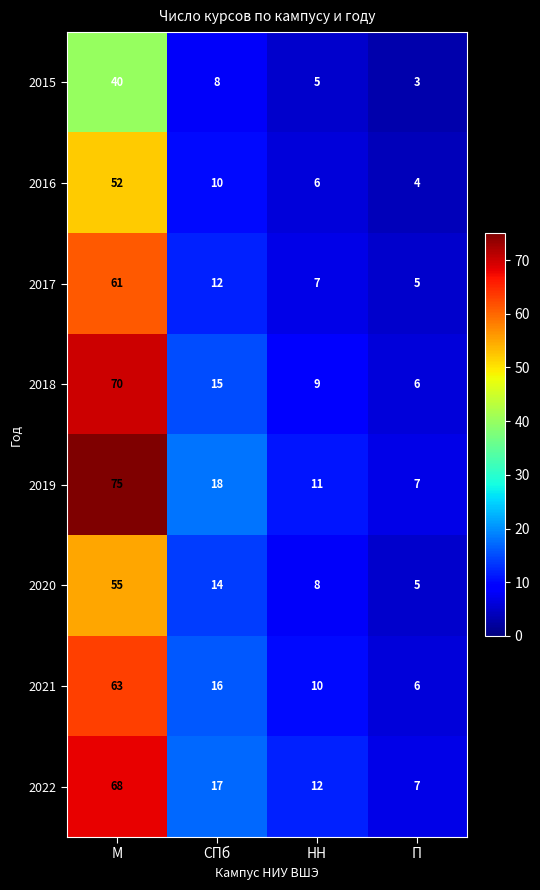

True or false: 2020 has a value of 12 at НН.

False